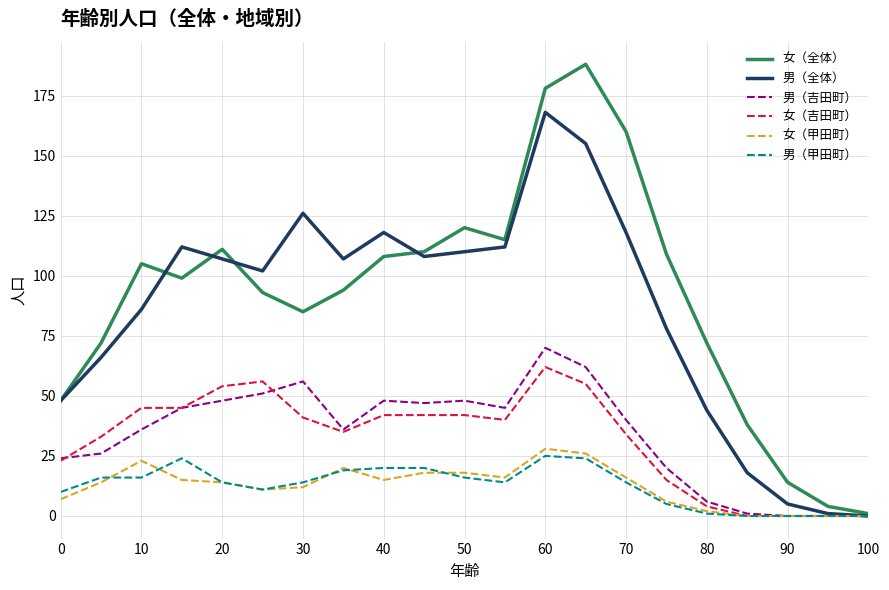

What is the greatest value displayed?

188